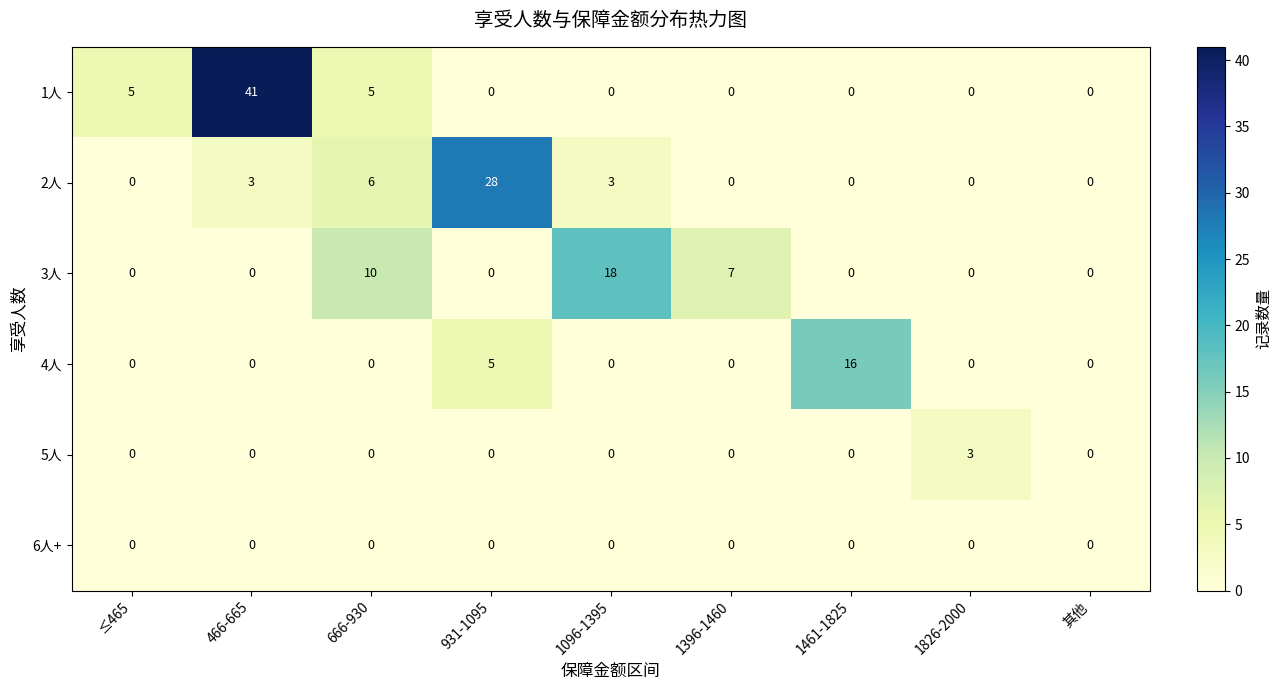

Which series has the largest total across all categories?

1人